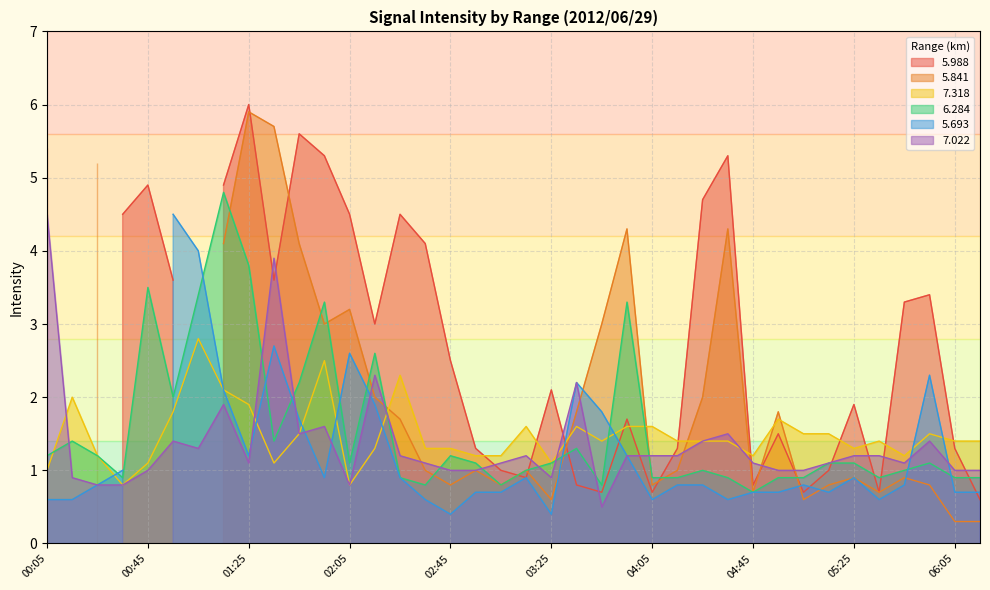

What is the difference between the highest and lowest values at 05:05?

0.6